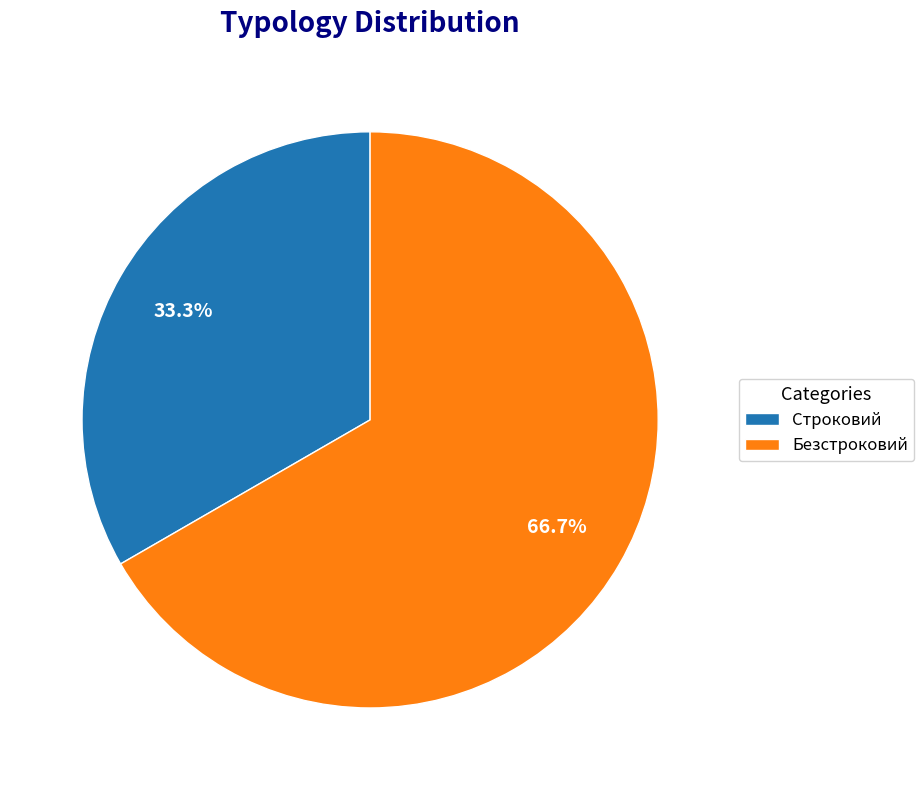

What is the ratio of the value at Безстроковий to the value at Строковий?

2.0